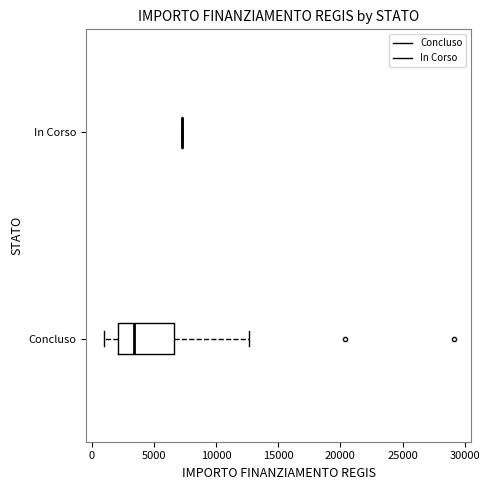

Reading bottom to top, transcribe this box plot: for each box, give where its median line is, the range the box spans, and where its two whiskers end, as read against the x-axis. The values are not printed on the chart, so give them approximately, as read against the axis.

Concluso: median 3500, box 2000 to 6500, whiskers 1000 to 12500
In Corso: box collapsed to a line at 7500, whiskers 7500 to 7500